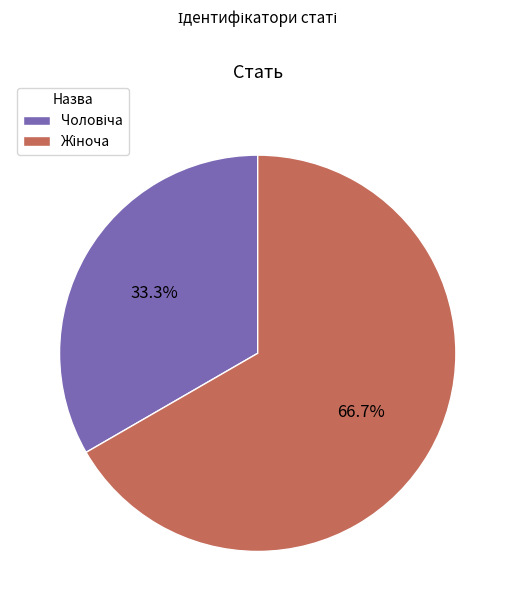

Is there a majority slice in this chart?

Yes